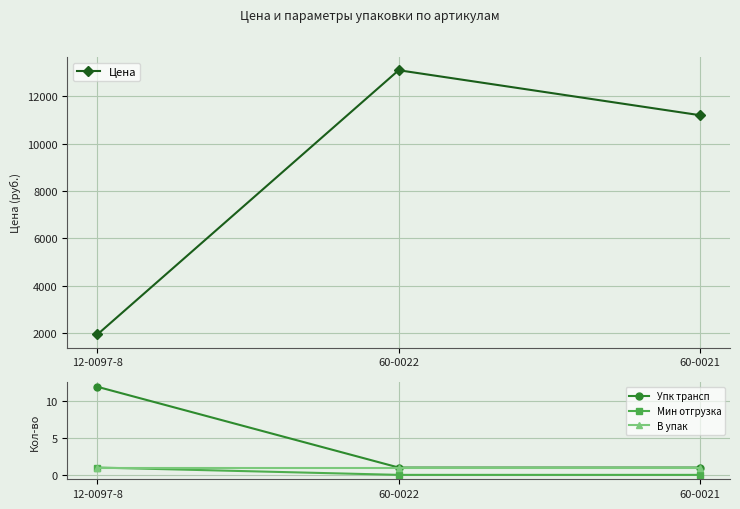

Between 60-0021 and 60-0022, which is larger?

60-0022